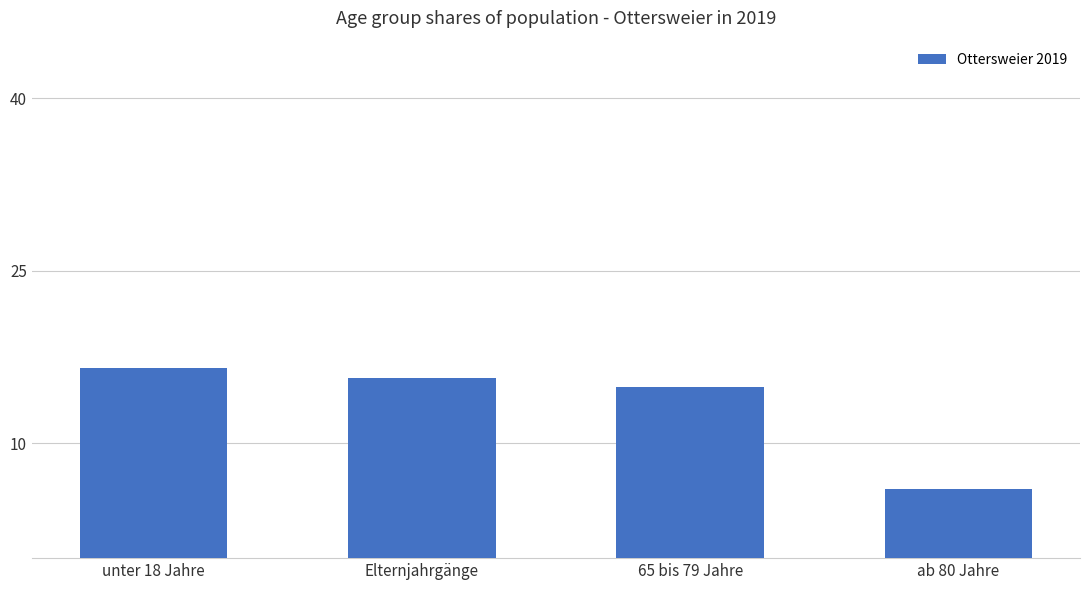

How many bars are there in total?

4